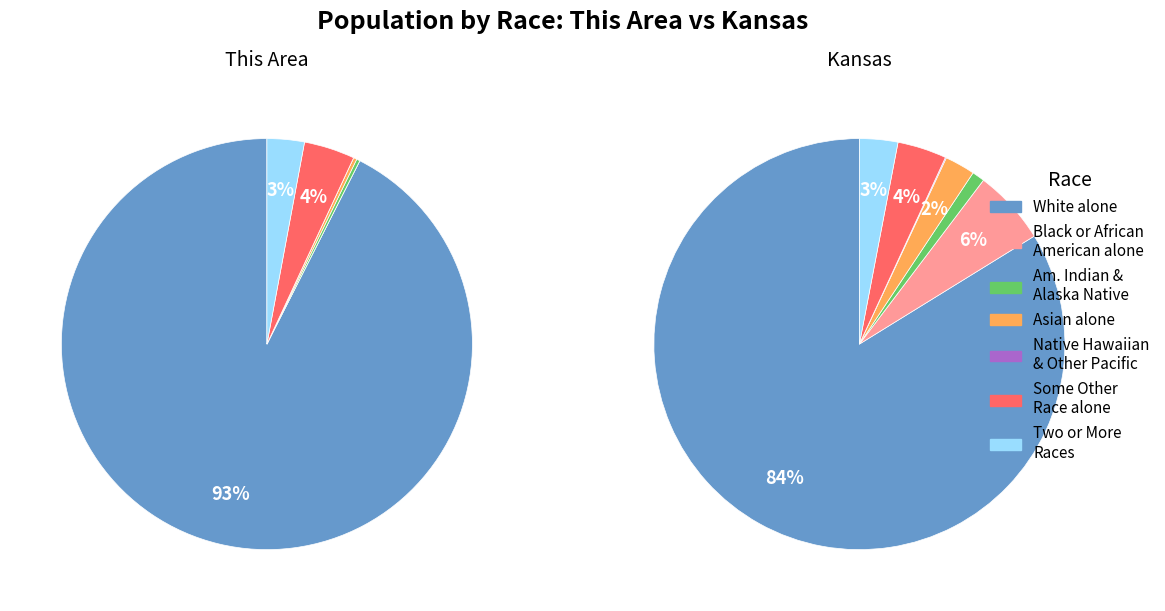

True or false: Some Other Race alone accounts for 4% of the total.

True